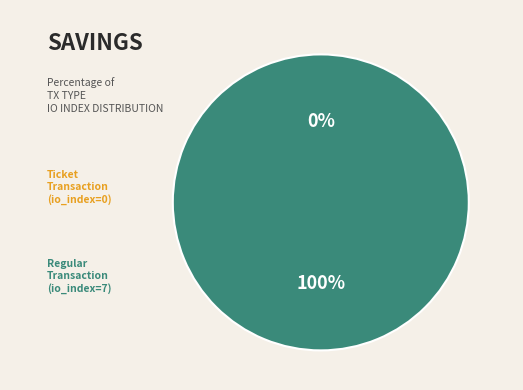

To the nearest percent, what percentage of the pie is Regular (io_index=7)?

100%